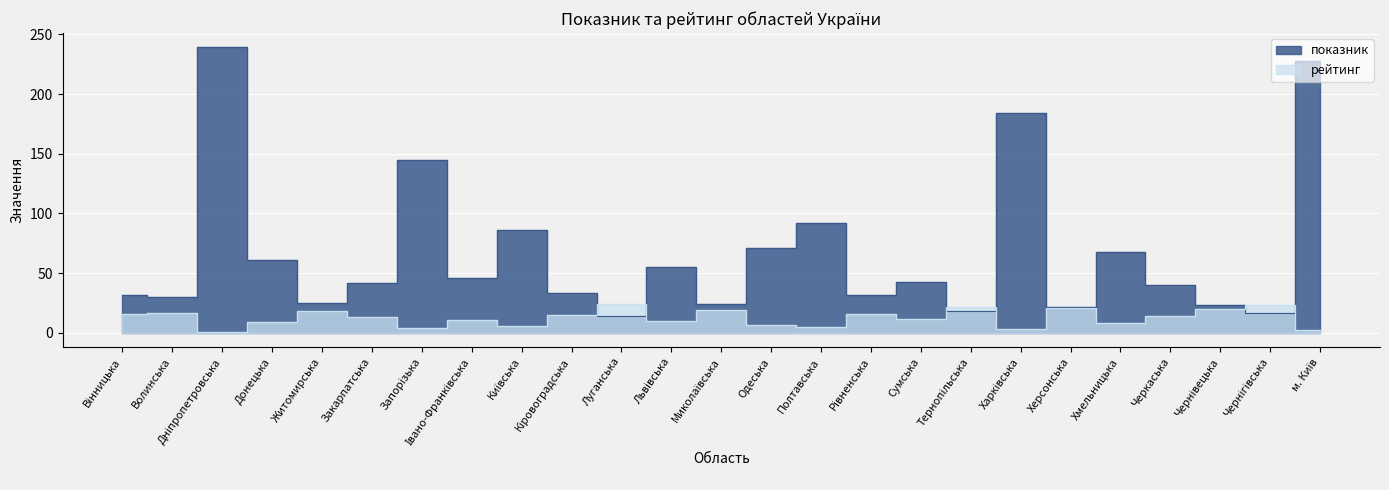

Reading right to left, transcribe all the data shown in this chart.

показник: 228	17	23	40	68	22	184	18	43	32	92	71	24	55	14	33	86	46	145	42	25	61	239	30	32
рейтинг: 2	23	20	14	8	21	3	22	12	16	5	7	19	10	24	15	6	11	4	13	18	9	1	17	16